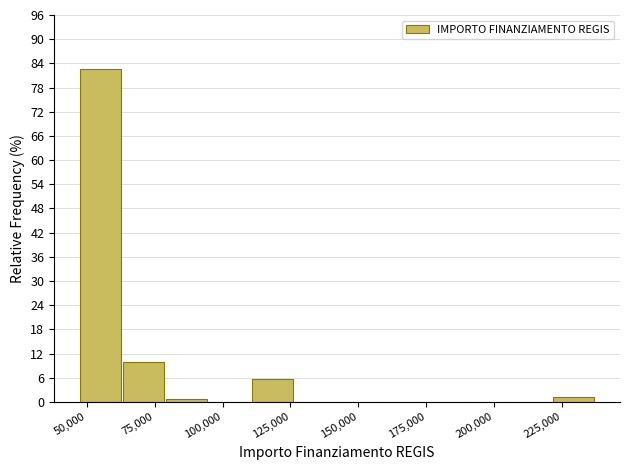

Around what value on the x-axis is the tallest bar? Give the approximate position of its centre, as read against the axis.

55000